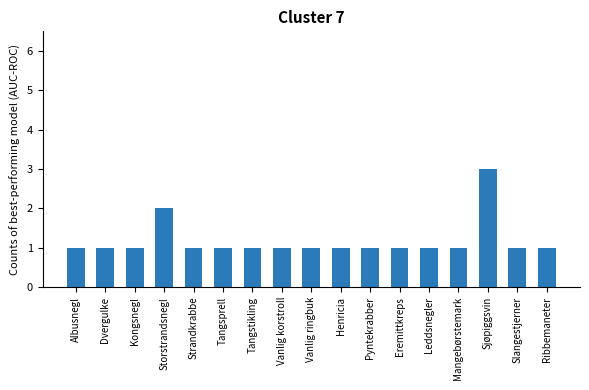

What is the sum of the values at Tangsprell and Slangestjerner?

2